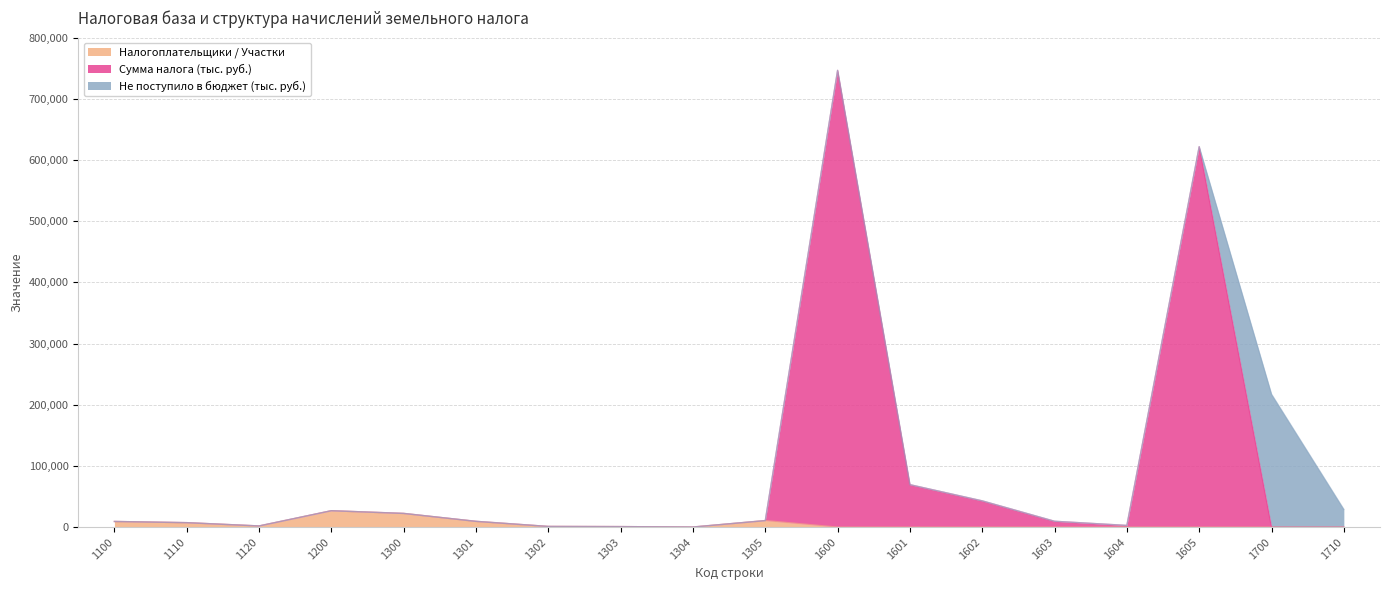

True or false: Налогоплательщики / Участки has a value of 205 at 1304.

True